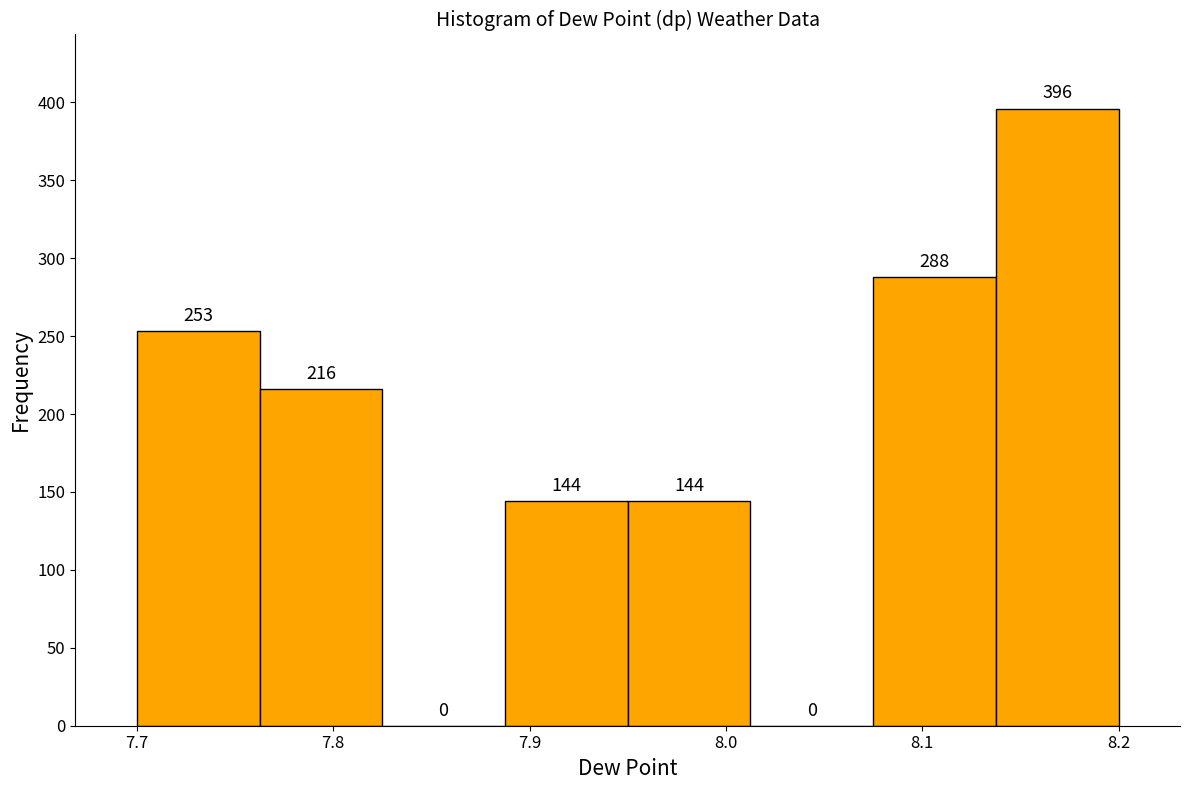

What is the height of the bar covering 7.76 to 7.83 on the x-axis? The bar edges are not printed on the chart, so give them approximately, as read against the axis.

216